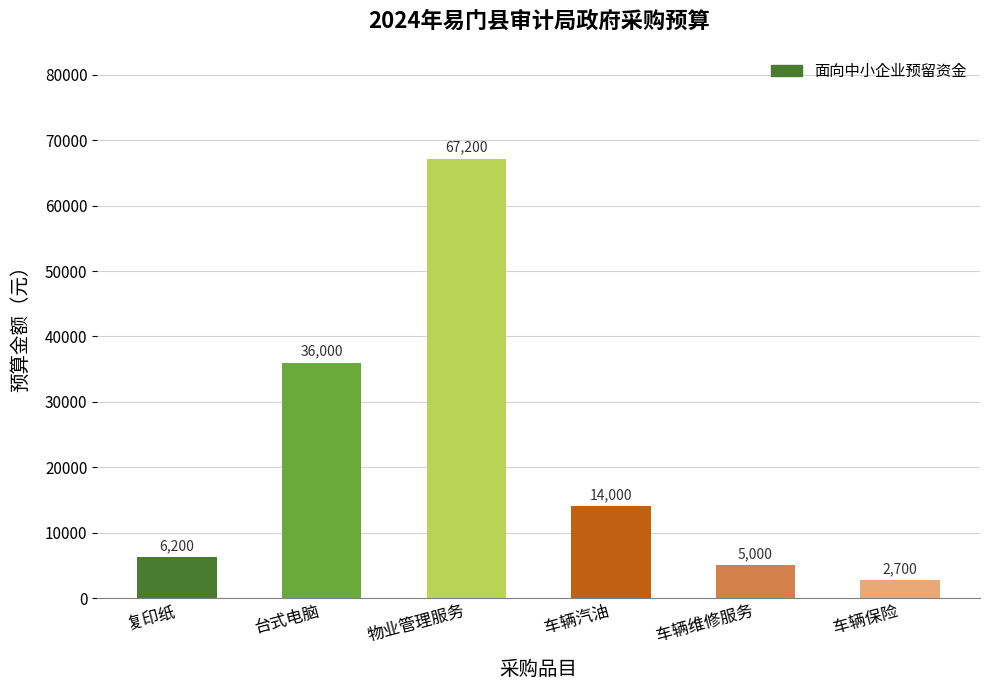

Between 车辆保险 and 物业管理服务, which is larger?

物业管理服务